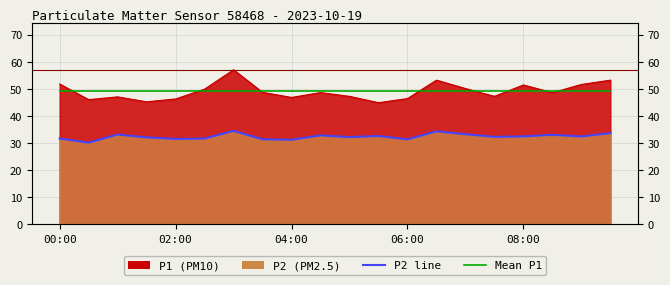

What is the average value of the P1 series?

49.1